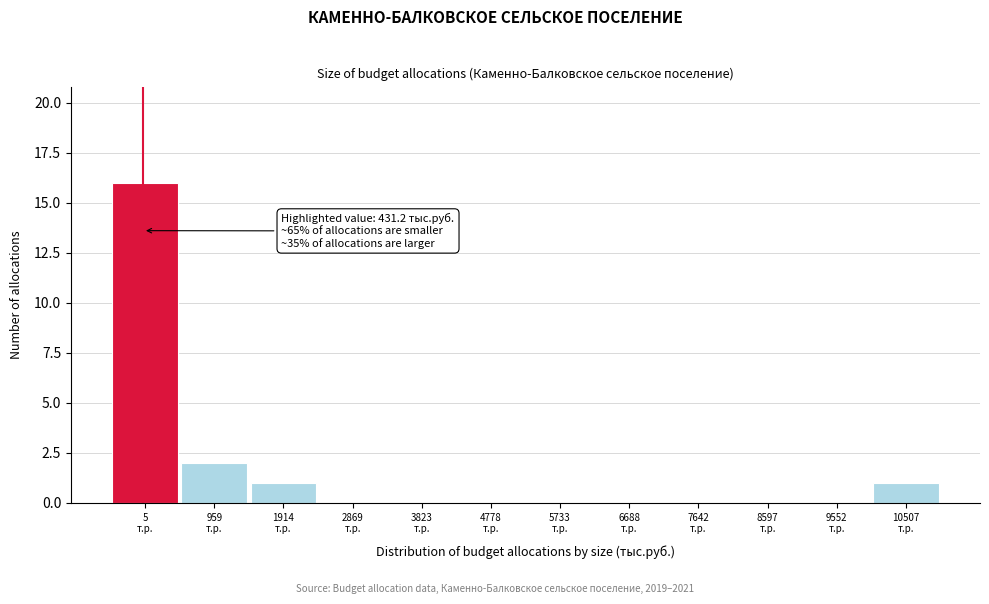

What is the maximum value shown in the chart?

16